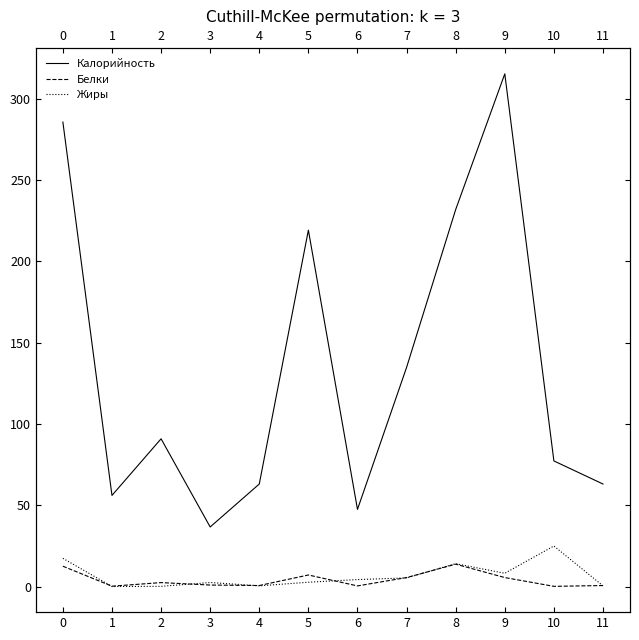

How many interior local valleys does the Белки series have?

4